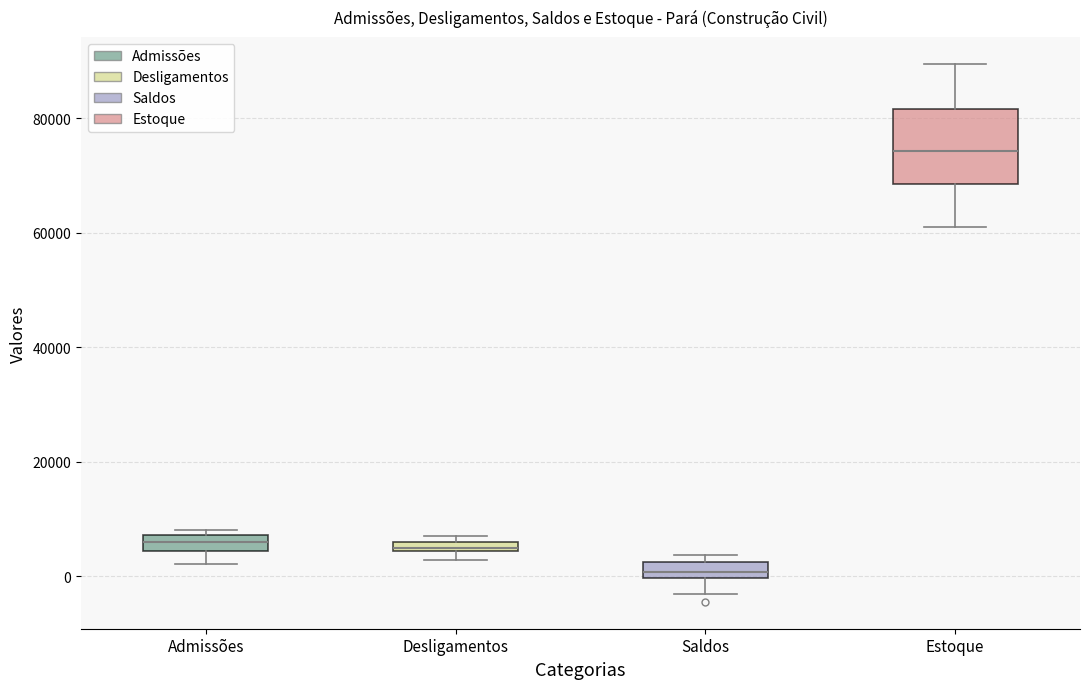

Where is the upper edge of the box for Desligamentos on the y-axis? The values are not printed on the chart, so give them approximately, as read against the axis.

6000